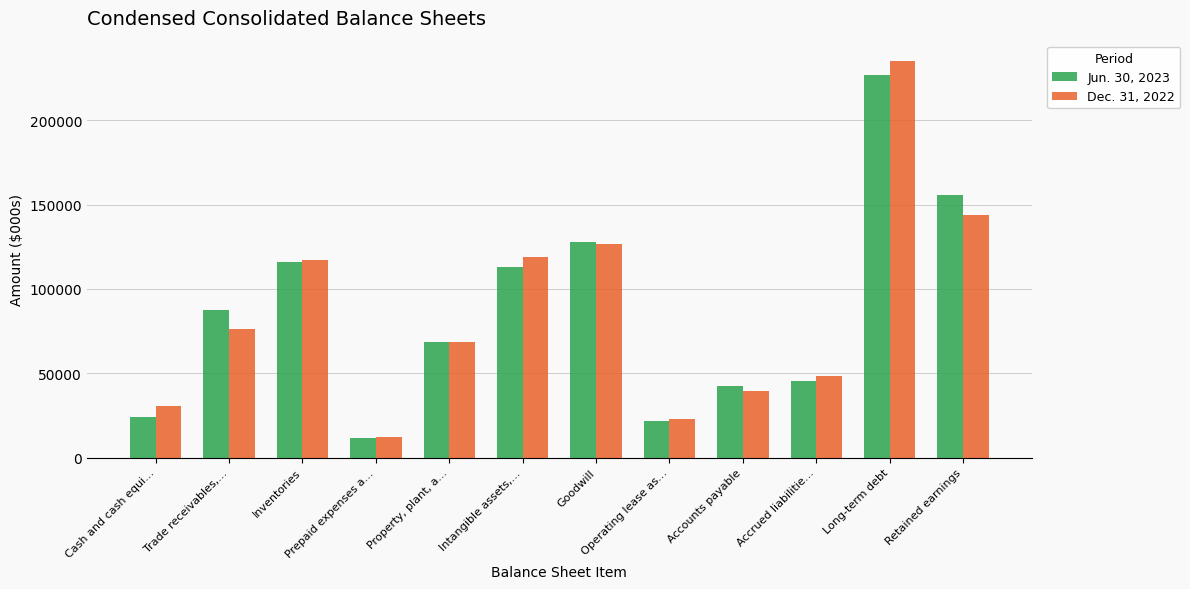

Count the number of data series in this chart.

2